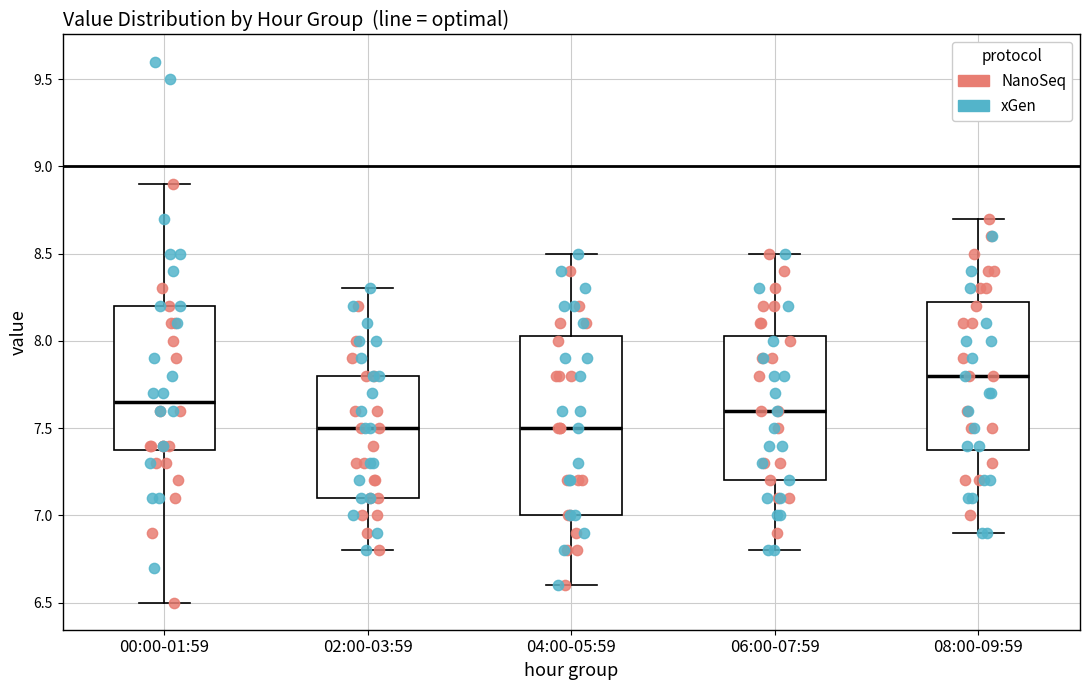

Reading left to right, transcribe this box plot: for each box, give where its median line is, the range the box spans, and where its two whiskers end, as read against the y-axis. The values are not printed on the chart, so give them approximately, as read against the axis.

00:00-01:59: median 7.65, box 7.40 to 8.20, whiskers 6.50 to 8.90
02:00-03:59: median 7.50, box 7.10 to 7.80, whiskers 6.80 to 8.30
04:00-05:59: median 7.50, box 7.00 to 8.05, whiskers 6.60 to 8.50
06:00-07:59: median 7.60, box 7.20 to 8.05, whiskers 6.80 to 8.50
08:00-09:59: median 7.80, box 7.40 to 8.25, whiskers 6.90 to 8.70